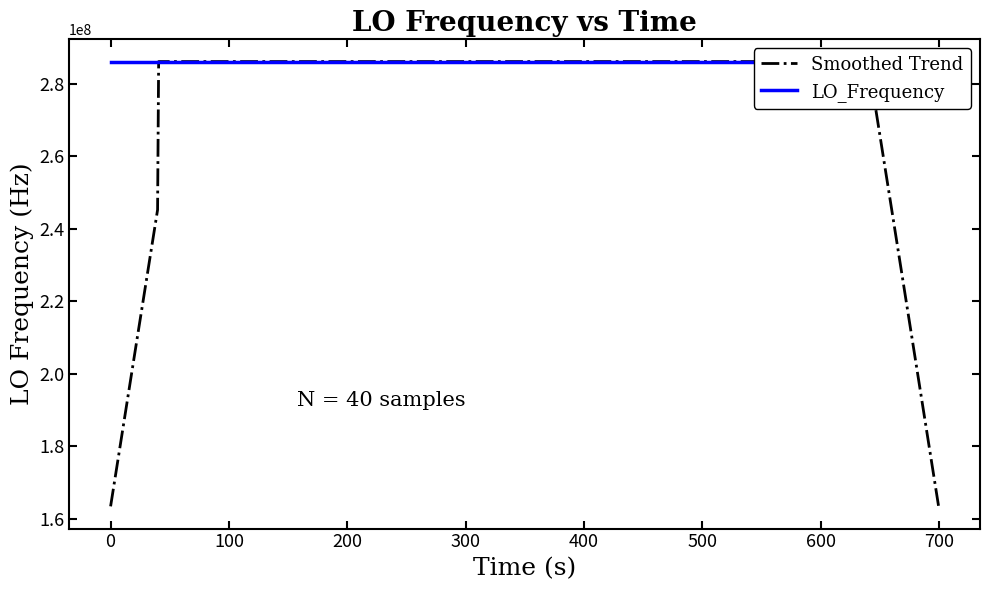

Which series has the largest total across all categories?

LO_Frequency